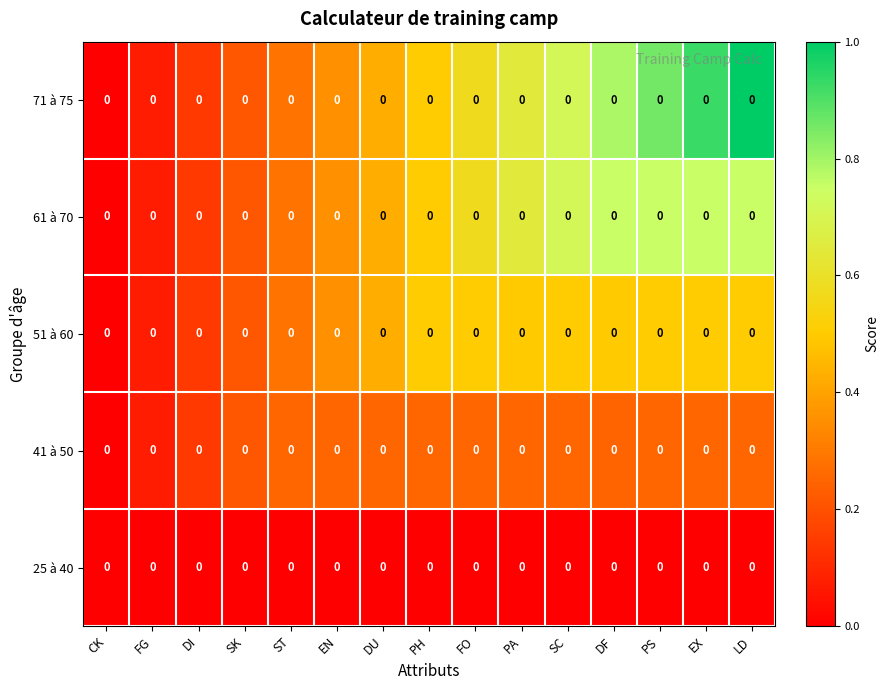

What is the difference between the second highest and second lowest values in the 51 à 60 series?

0.4